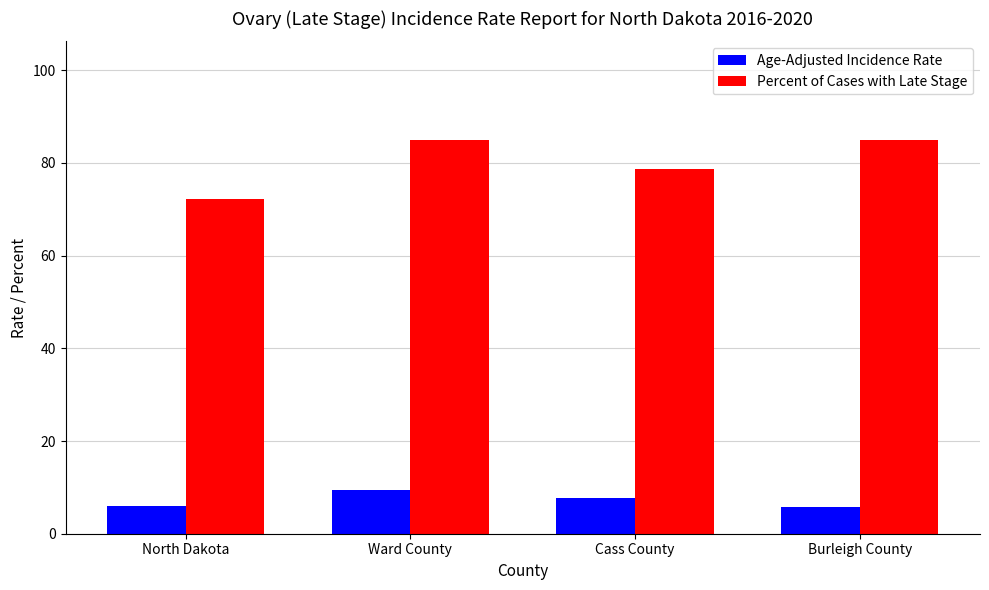

What is the difference between the second highest and second lowest values in the Age-Adjusted Incidence Rate series?

1.9